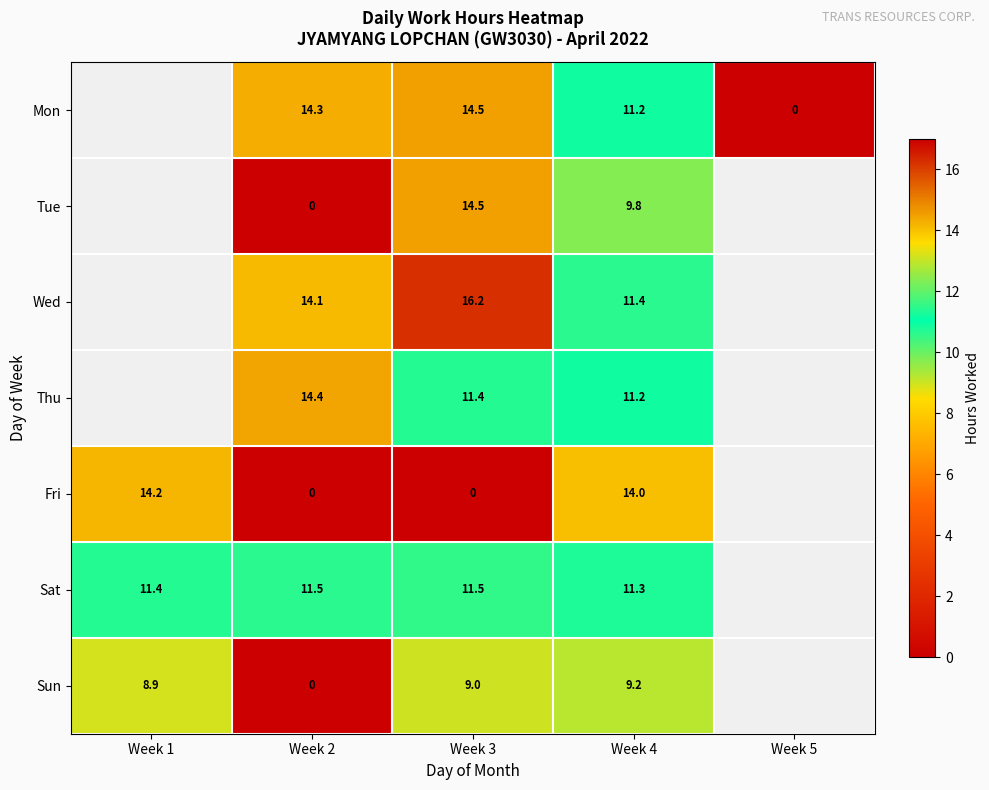

Is the value of Sat at Week 1 greater than the value of Sun at Week 1?

Yes